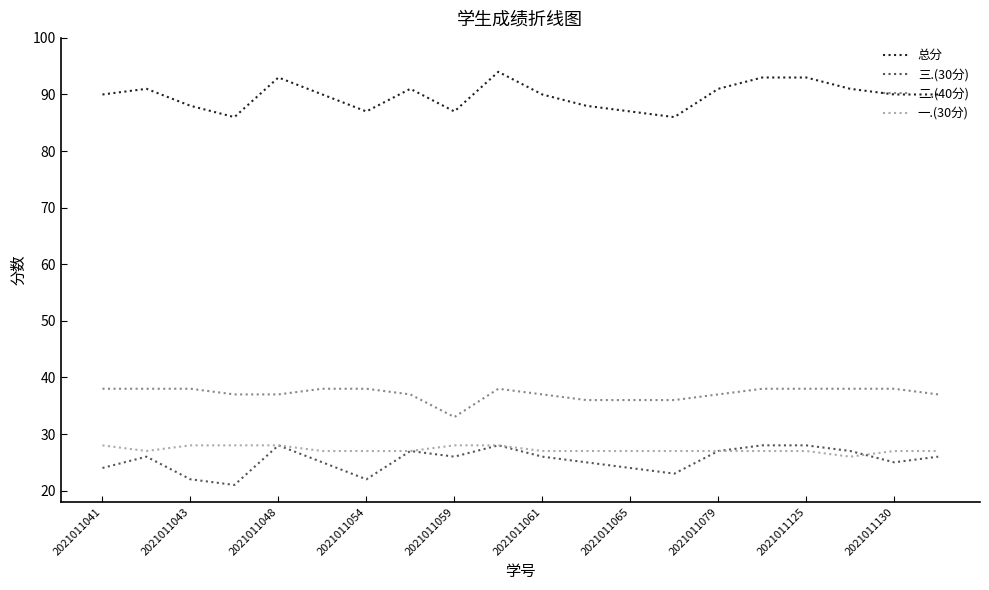

Which series has the largest total across all categories?

总分